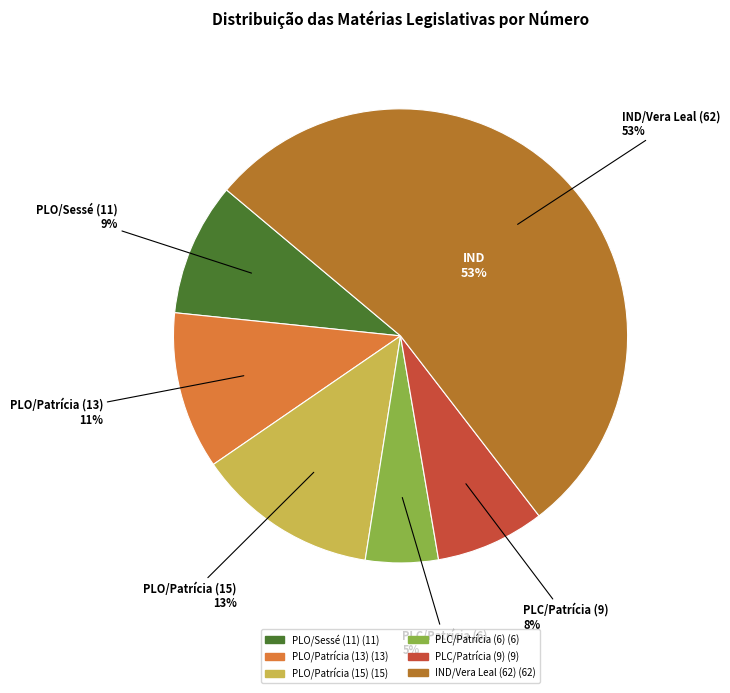

Which category has the biggest portion of the pie?

IND/Vera Leal (62)